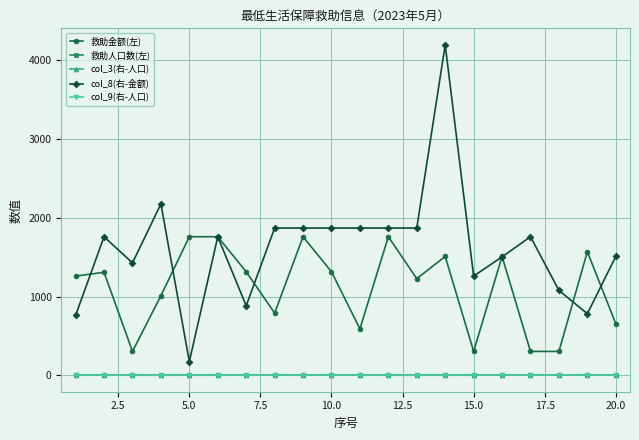

True or false: col_8(右-金额) and col_3(右-人口) cross at least once.

False